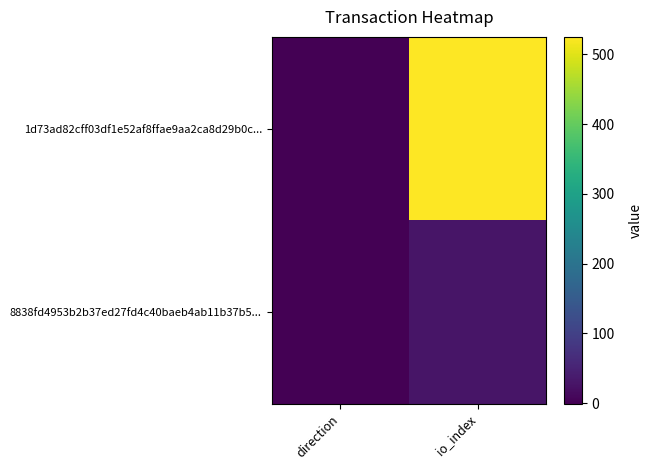

Which series changed the most between direction and io_index?

1d73ad82cff03df1e52af8ffae9aa2ca8d29b0c...